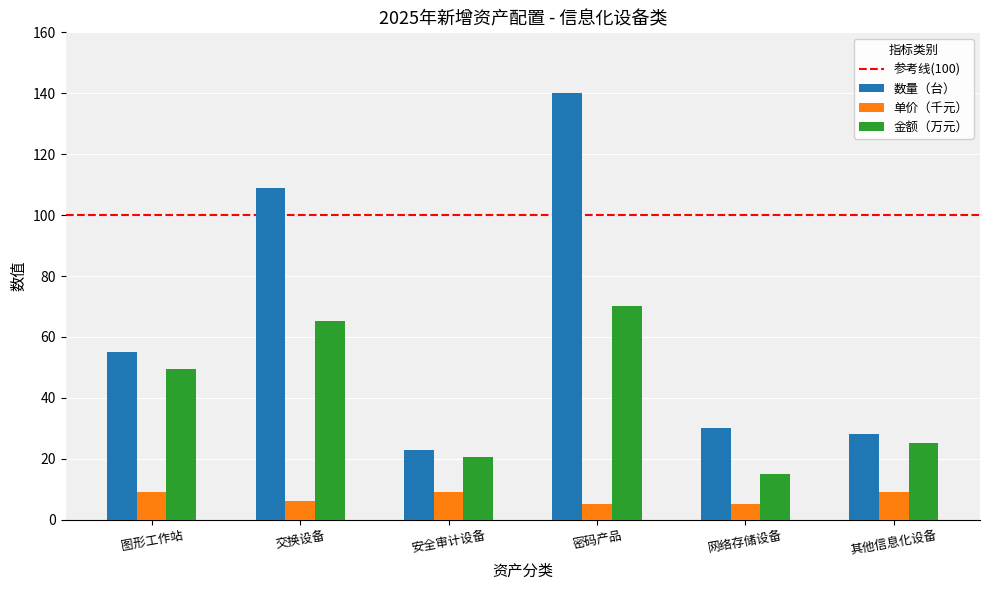

At which label is 金额（万元） closest to 42?

图形工作站